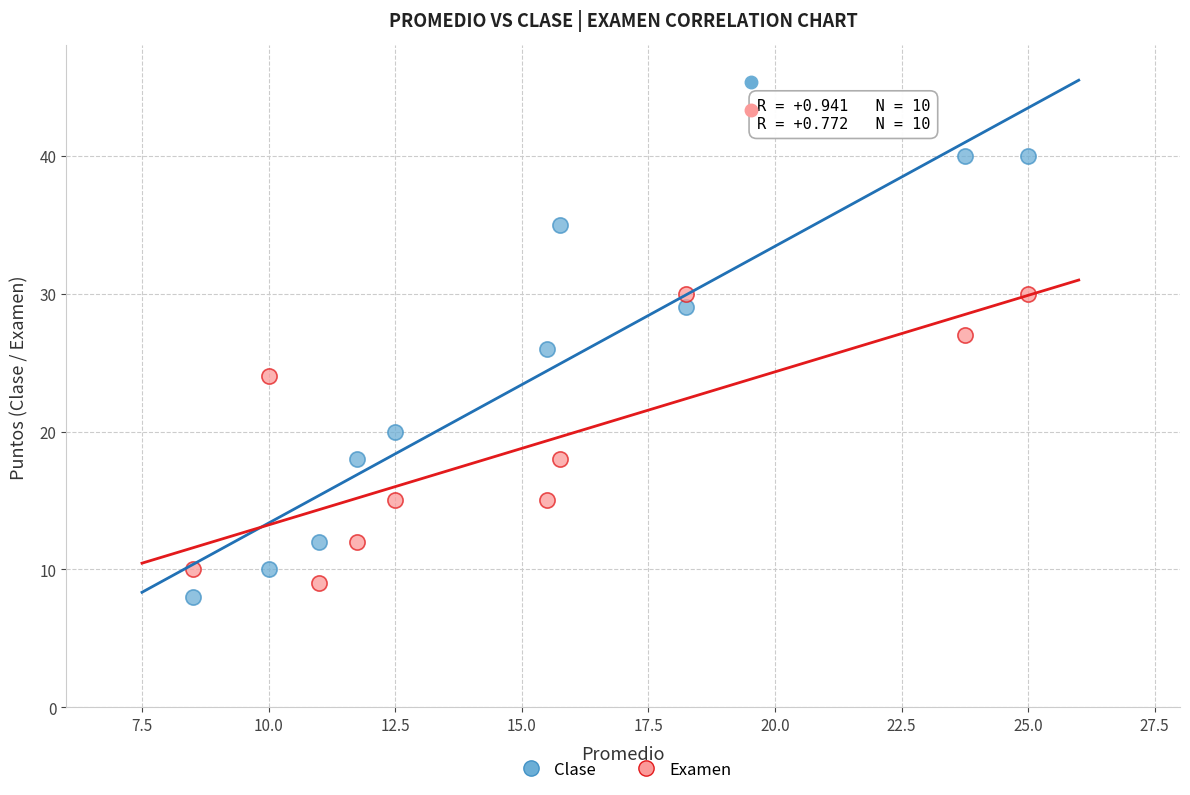

Which series contains the lowest Y value?

Clase